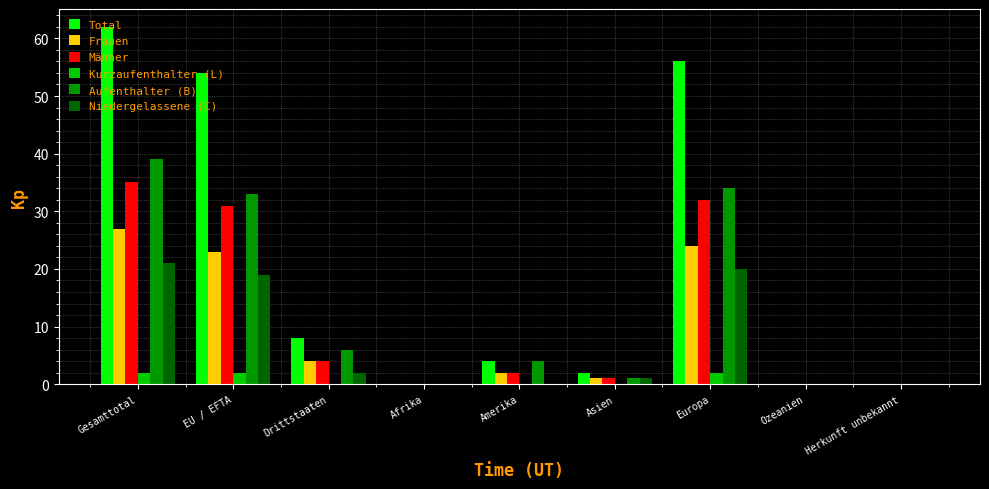

What value does the Total series have at Amerika?

4